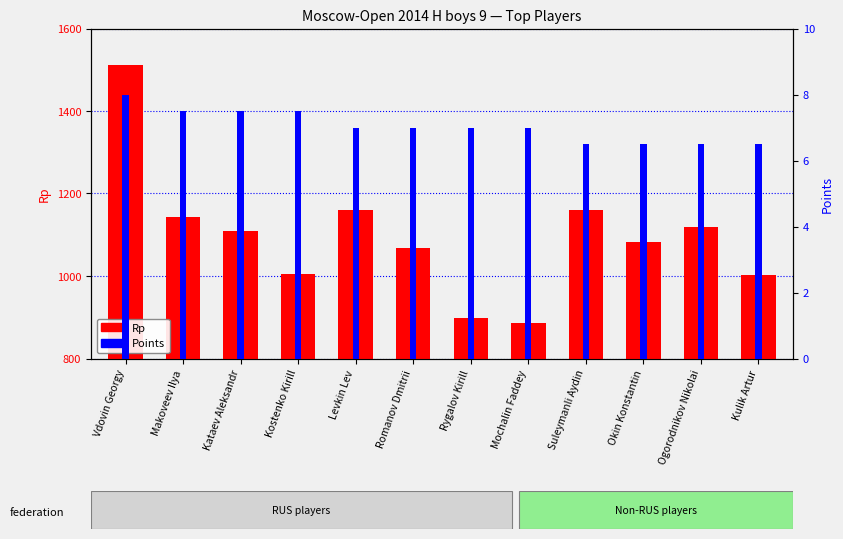

True or false: Rp has a value of 1369.0 at Rygalov Kirill.

False